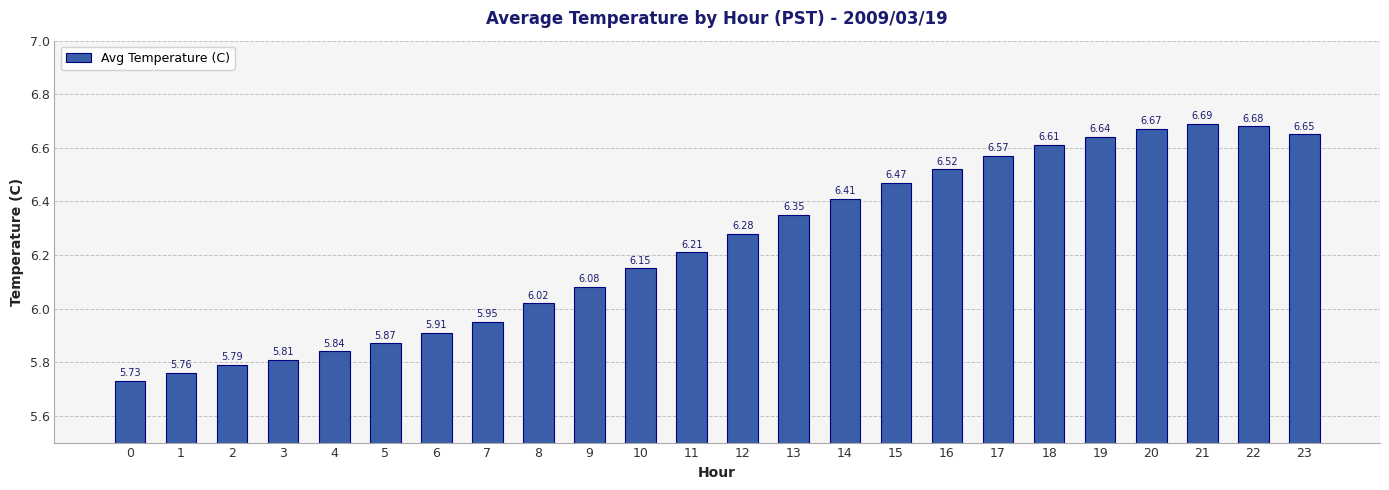

What is the ratio of the value at 4 to the value at 21?

0.9